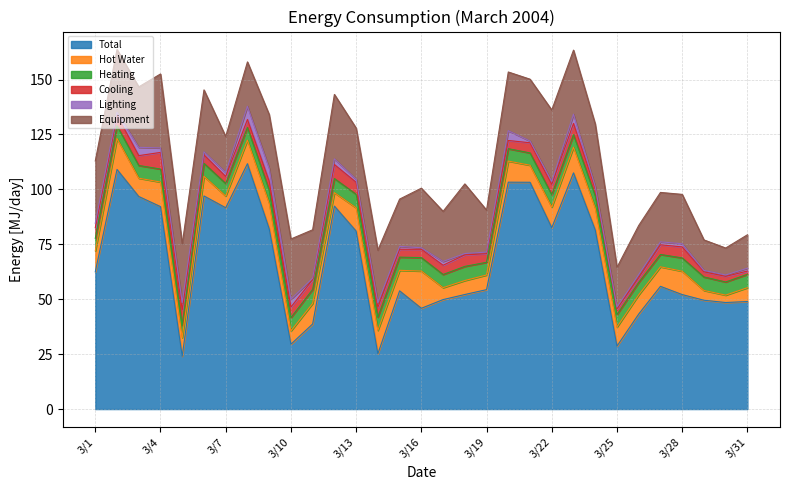

What is the lowest value of the Total series?

24.0